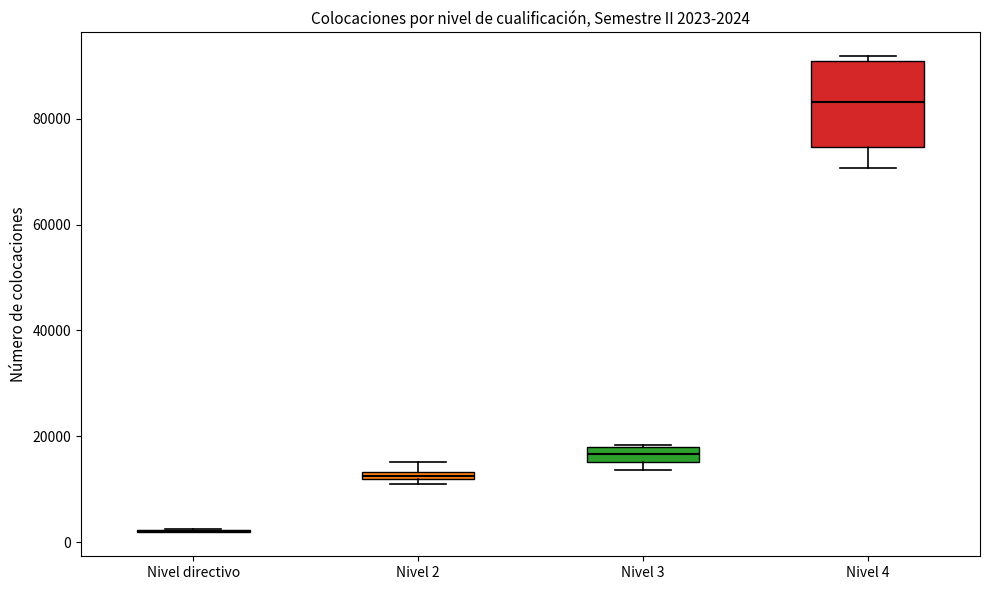

Comparing the boxes themselves (not the whiskers), which one is the tallest?

Nivel 4